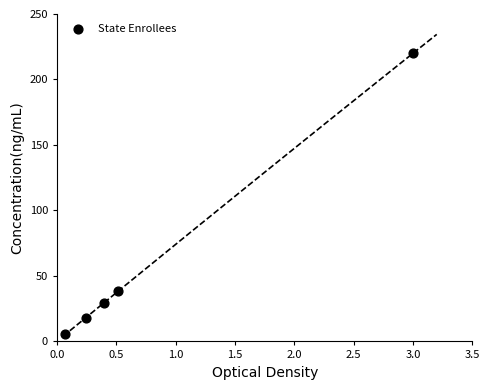

What is the average X value?

0.8